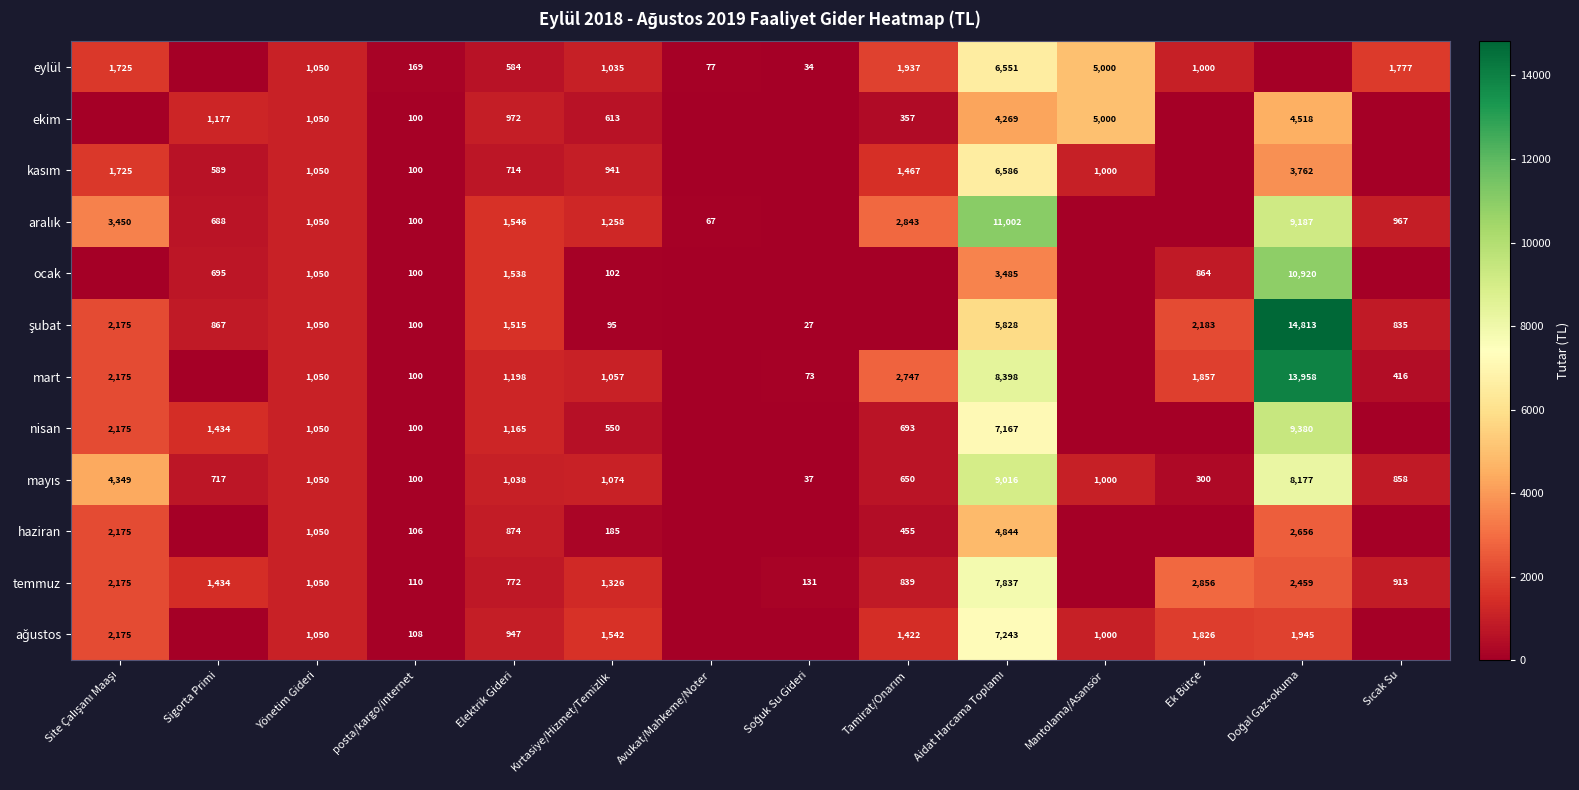

What is the total value across all series at Elektrik Gideri?

12863